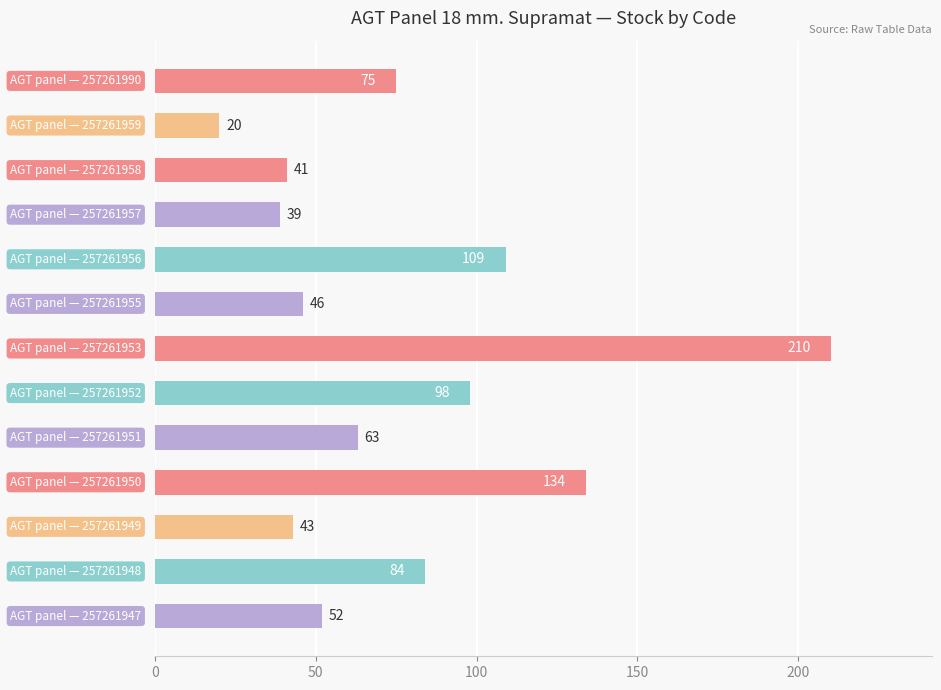

What is the average value?

78